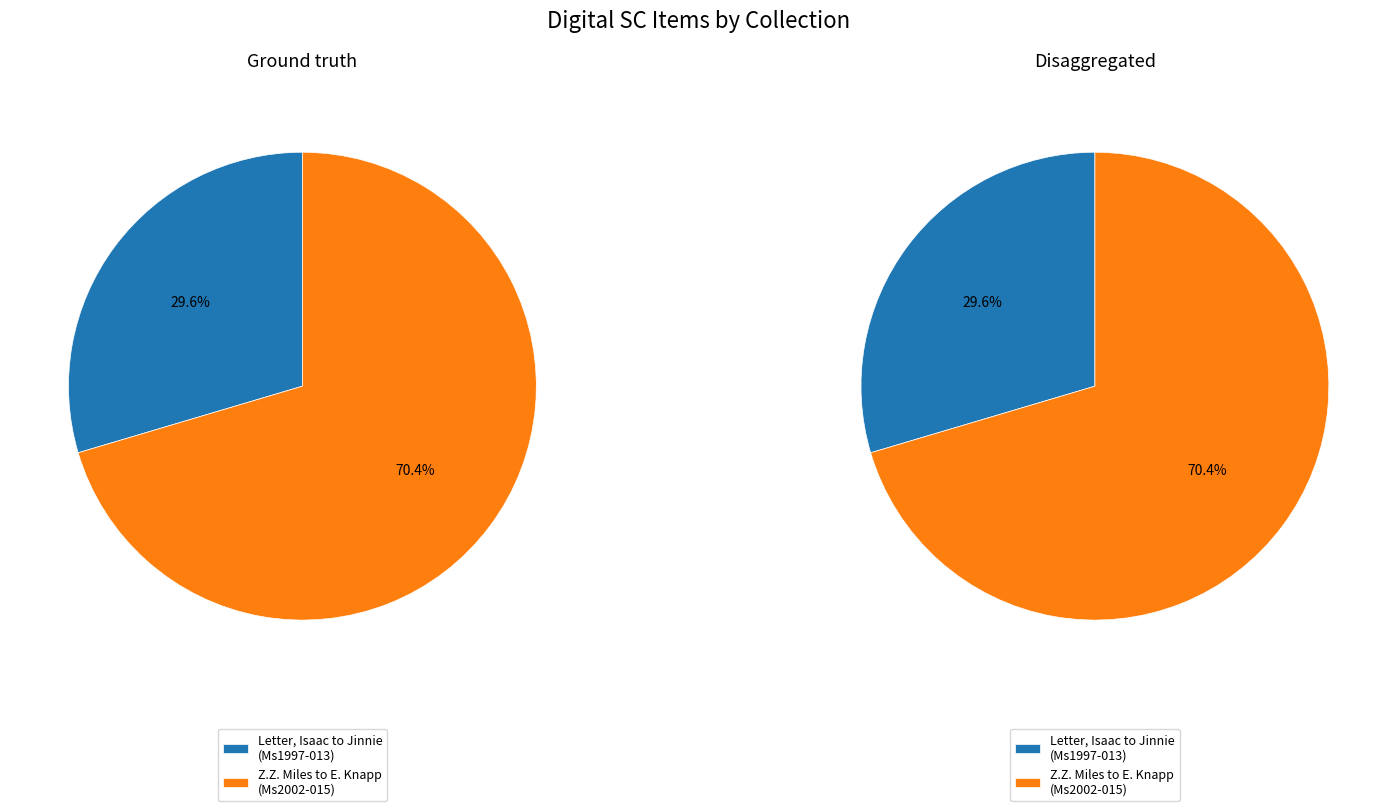

Combined, do Z. Z. Miles to E. Knapp (Ms2002-015) and Letter, Isaac to Jinnie (Ms1997-013) account for over 50%?

Yes